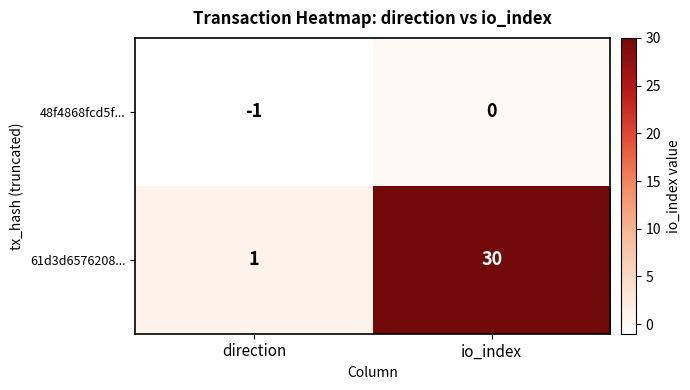

Read the 61d3d6576208... value at io_index.

30